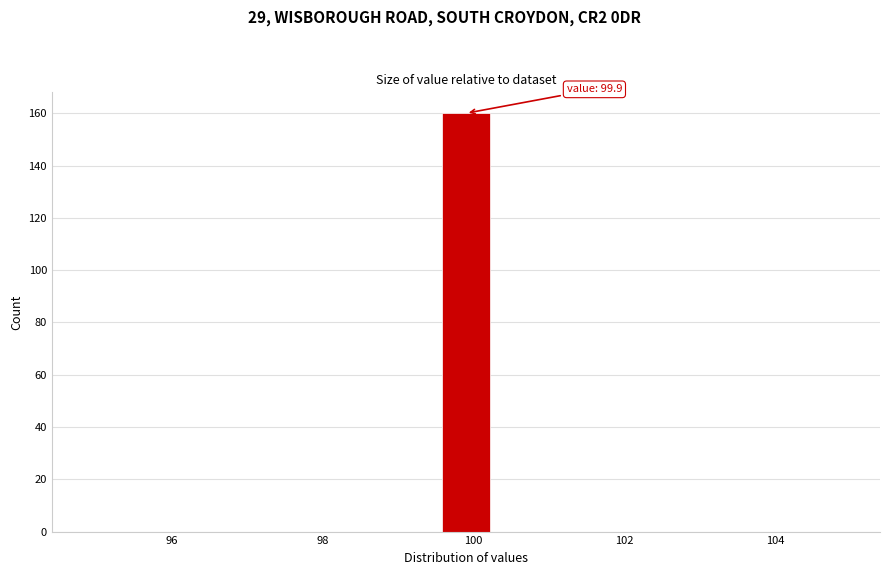

Around what value on the x-axis is the tallest bar? Give the approximate position of its centre, as read against the axis.

100.0